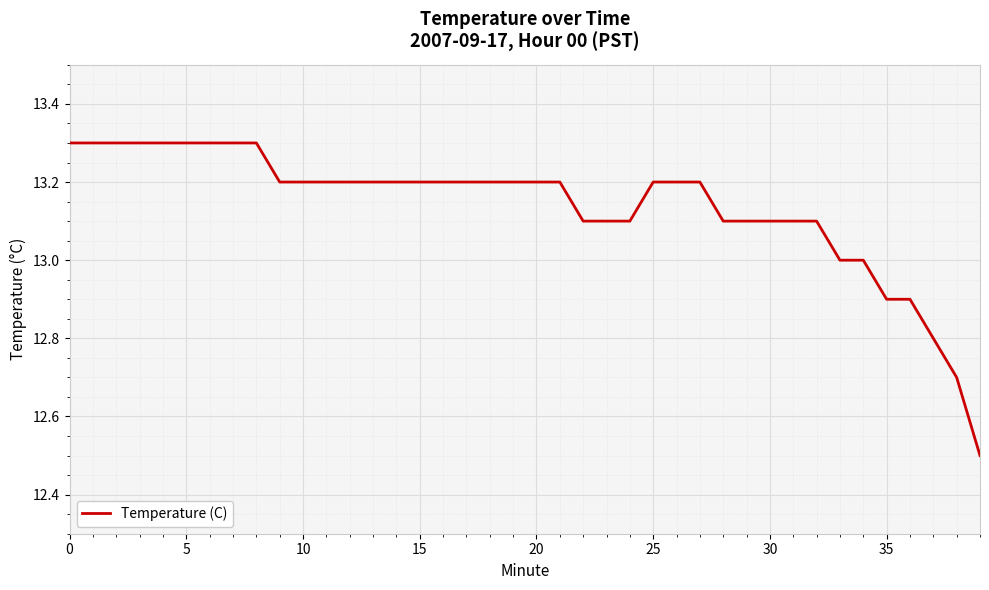

What is the difference between the second highest and second lowest values?

0.6